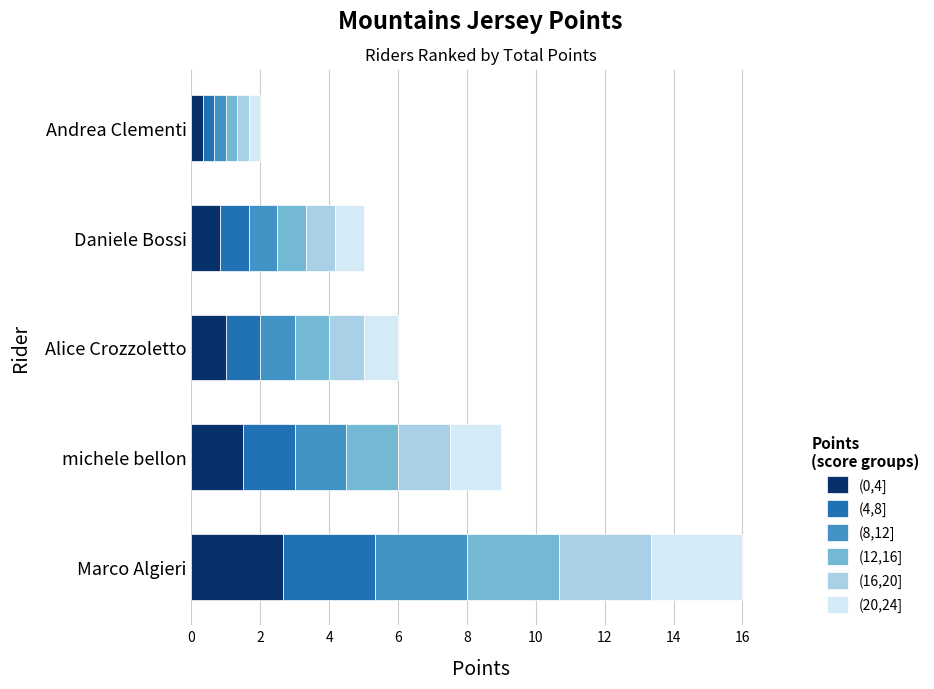

At which category is the sum across all series the highest?

Marco Algieri